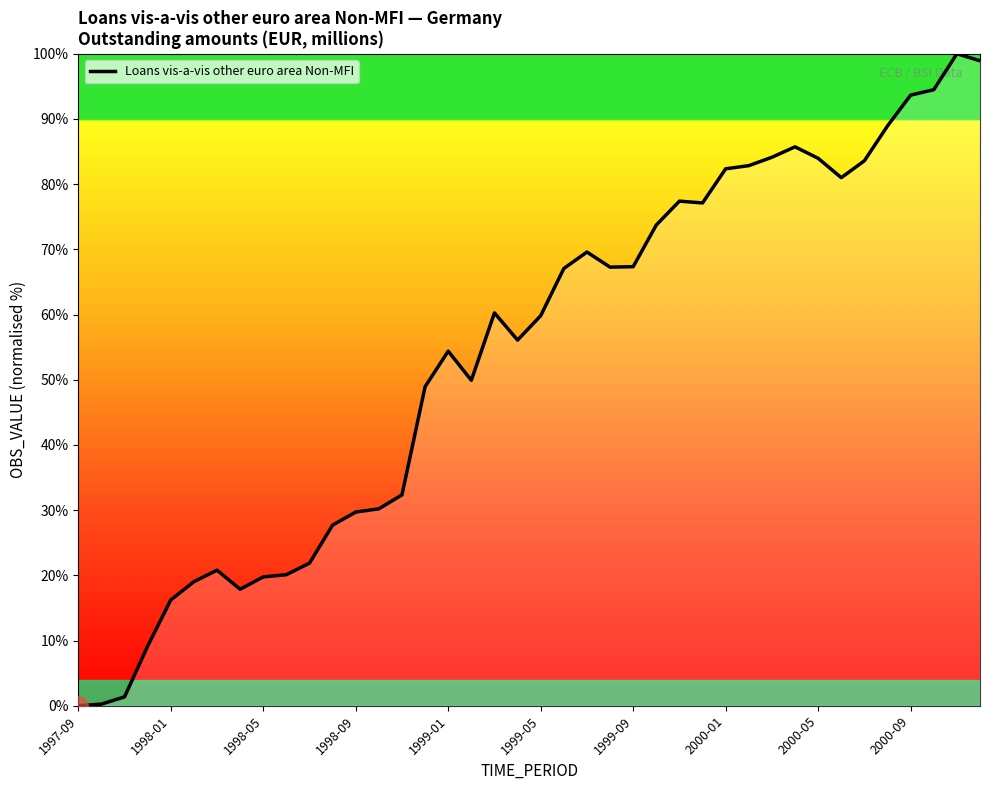

What is the difference between the second highest and second lowest values?

98.7